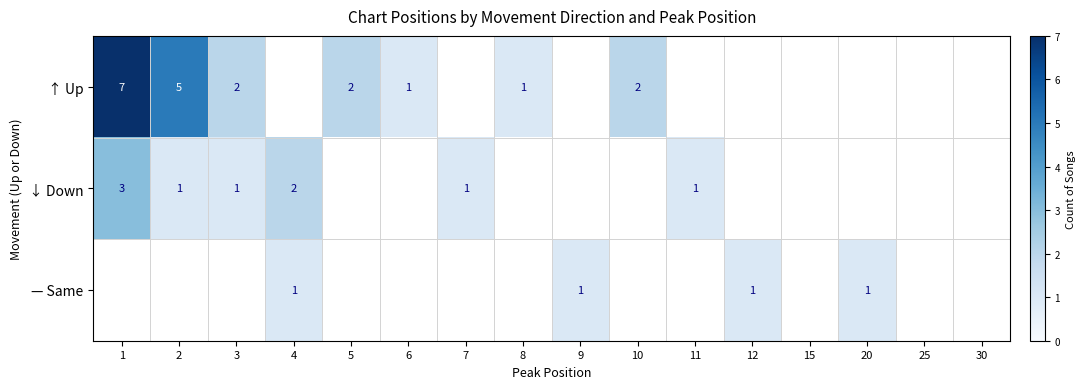

True or false: ↑ Up has a value of 2 at 5.

True